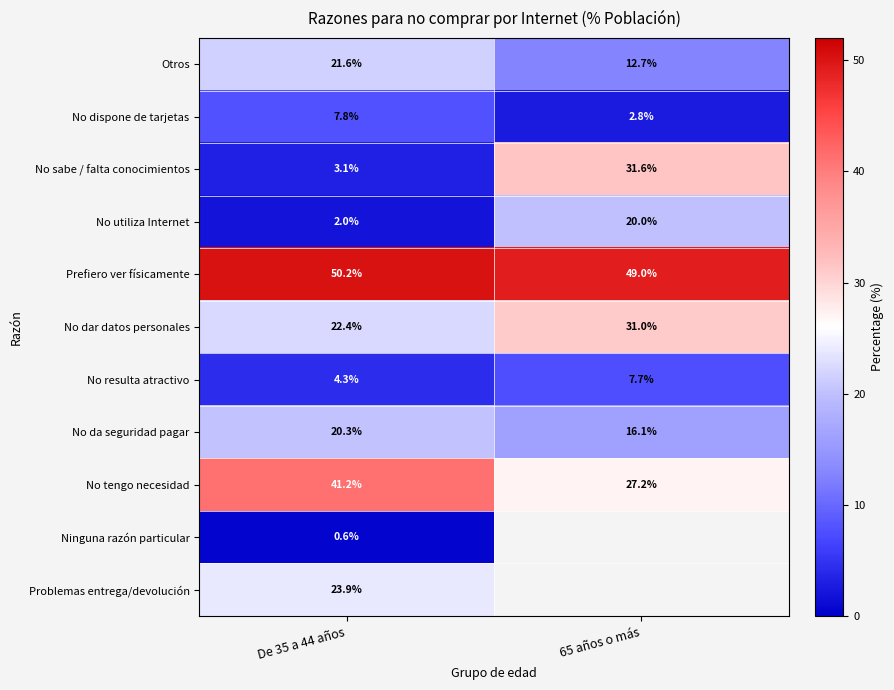

Rank the series at De 35 a 44 años from highest to lowest value.

Prefiero ver físicamente, No tengo necesidad, Problemas entrega/devolución, No dar datos personales, Otros, No da seguridad pagar, No dispone de tarjetas, No resulta atractivo, No sabe / falta conocimientos, No utiliza Internet, Ninguna razón particular